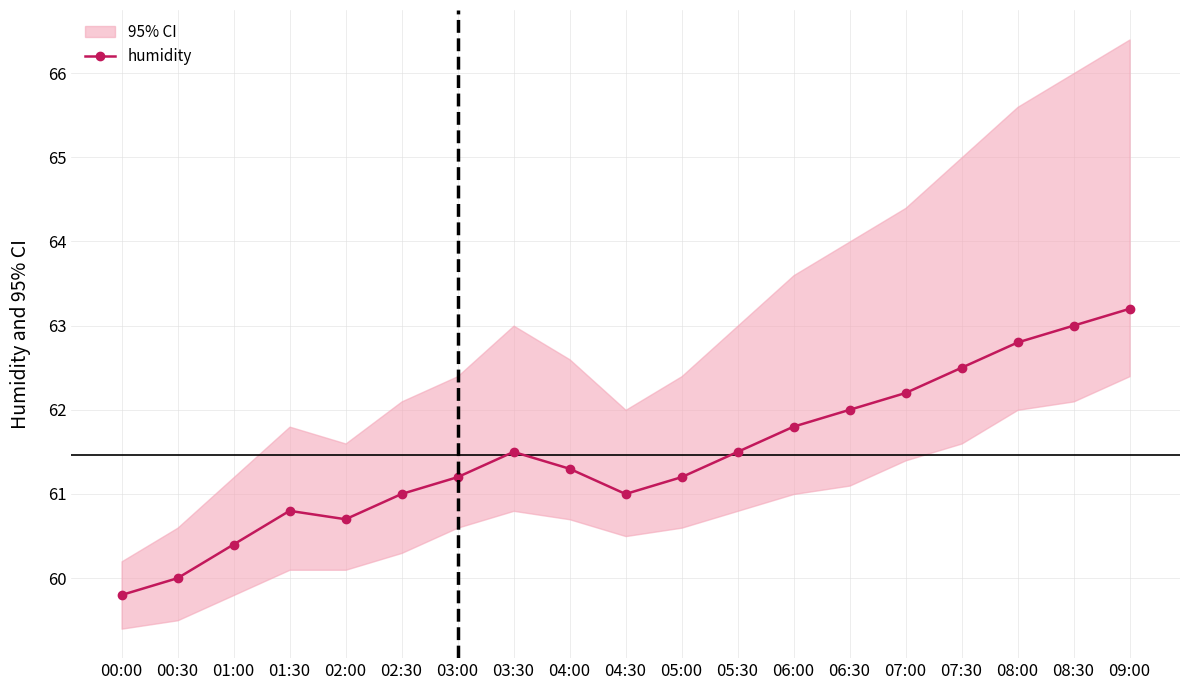

Where is the first local minimum?

02:00